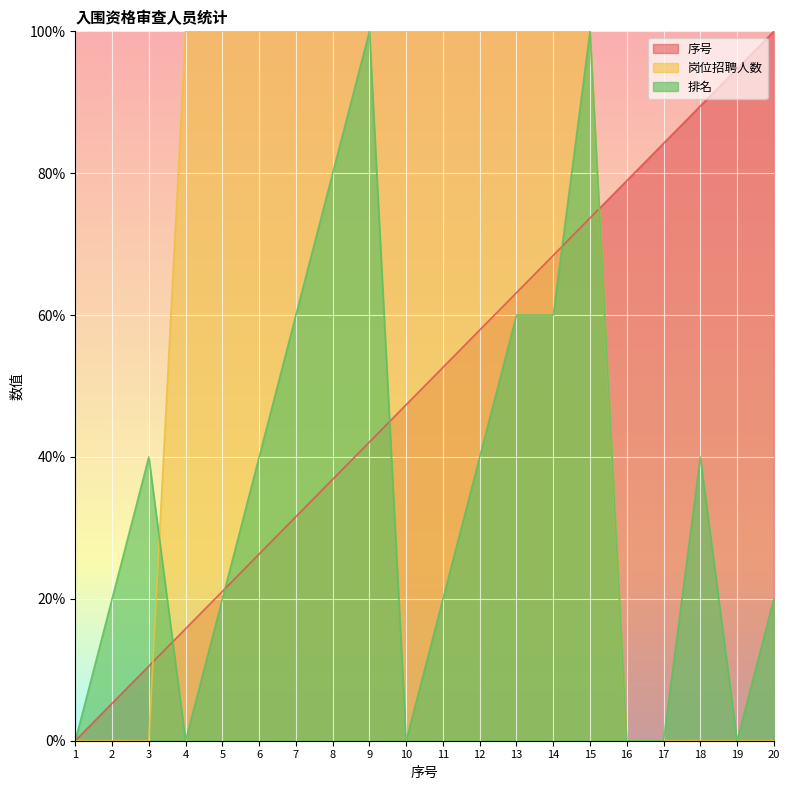

True or false: 岗位招聘人数 has a value of 100.0 at 11.

True